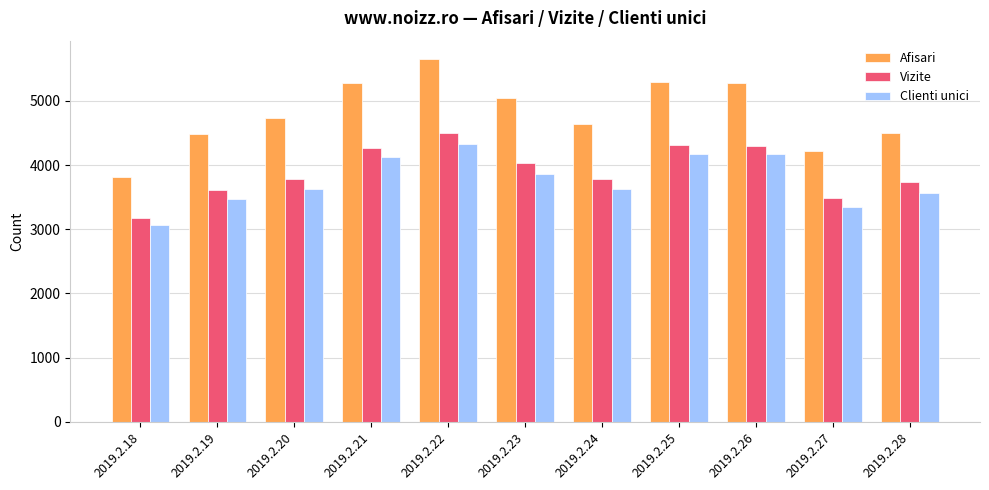

What is the smallest value displayed?

3072